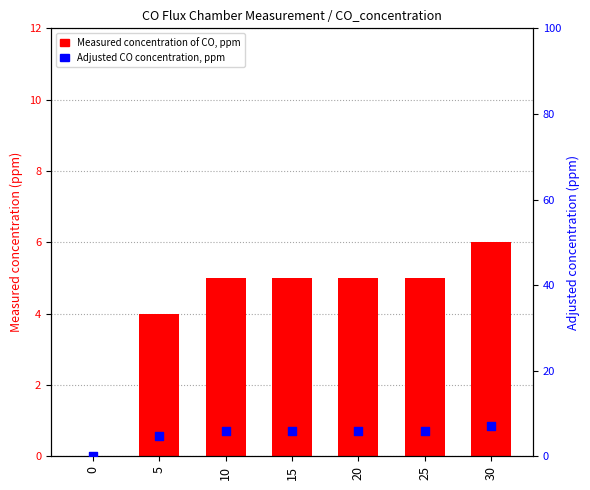

Which series contains the lowest Y value?

Measured concentration of CO, ppm